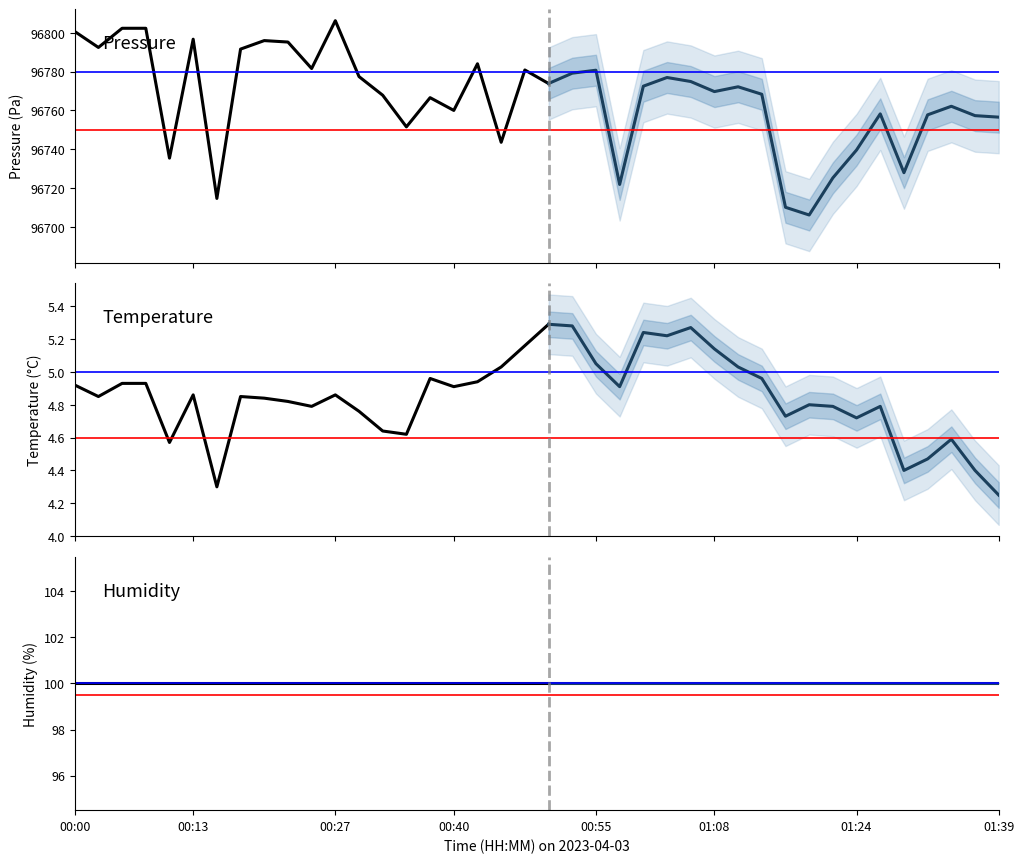

What is the sum of the humidity values at 01:34 and 00:03?

200.0